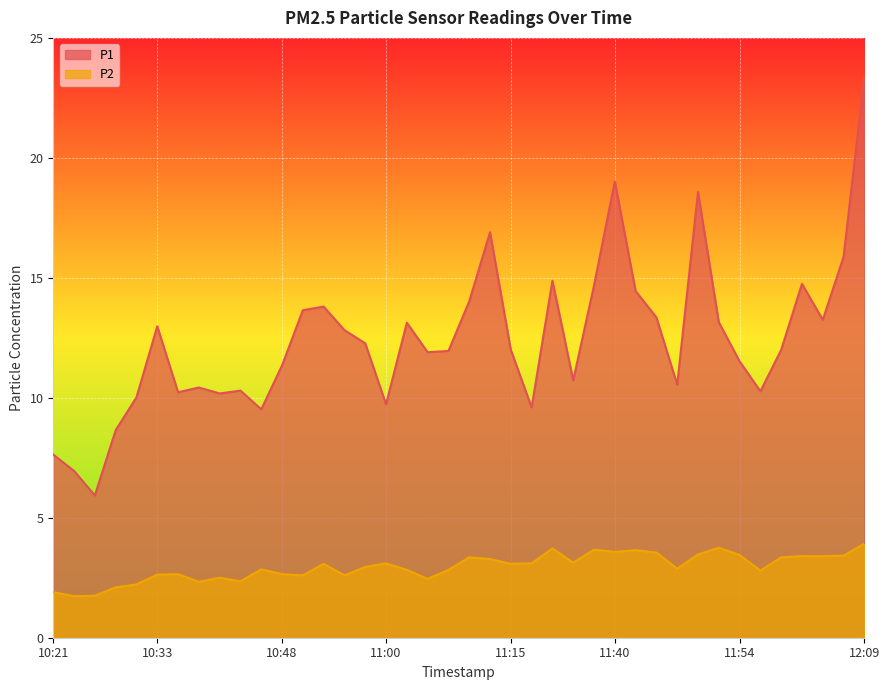

True or false: P1 and P2 cross at least once.

False